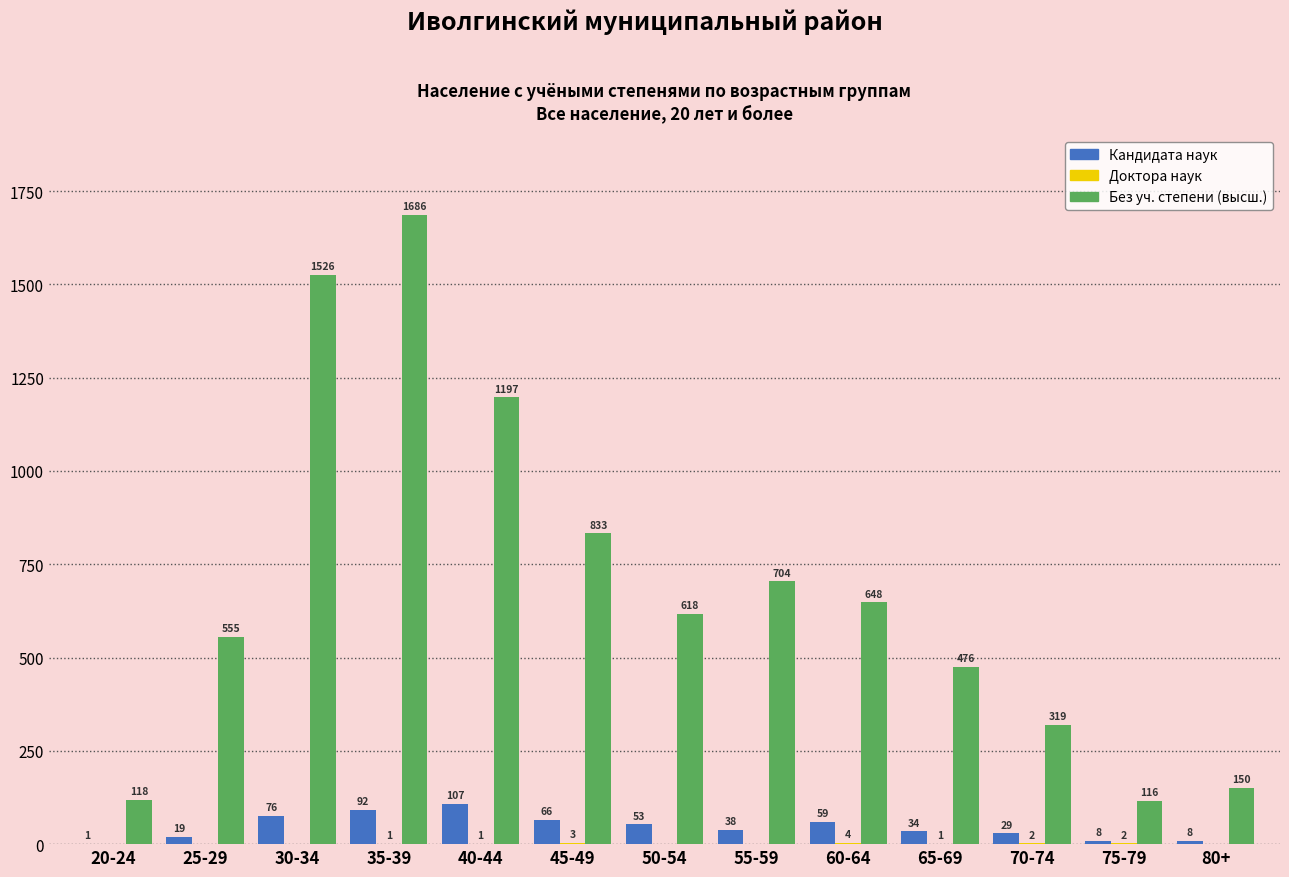

The Кандидата наук series shows 92 at 35-39. True or false?

True